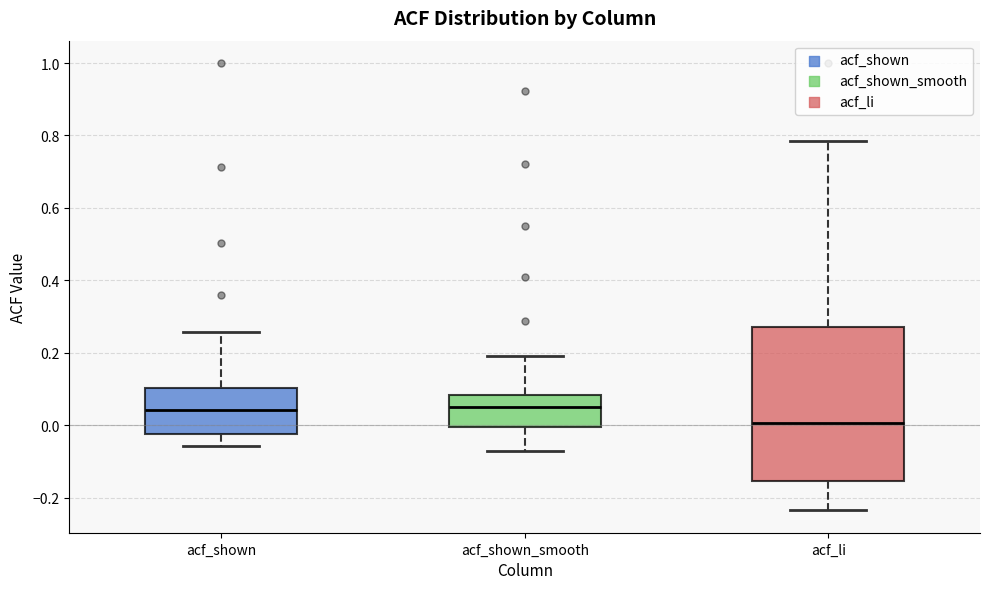

Reading left to right, transcribe this box plot: for each box, give where its median line is, the range the box spans, and where its two whiskers end, as read against the y-axis. The values are not printed on the chart, so give them approximately, as read against the axis.

acf_shown: median 0.04, box -0.02 to 0.10, whiskers -0.06 to 0.26
acf_shown_smooth: median 0.06, box 0.00 to 0.08, whiskers -0.08 to 0.20
acf_li: median 0.00, box -0.16 to 0.28, whiskers -0.24 to 0.78